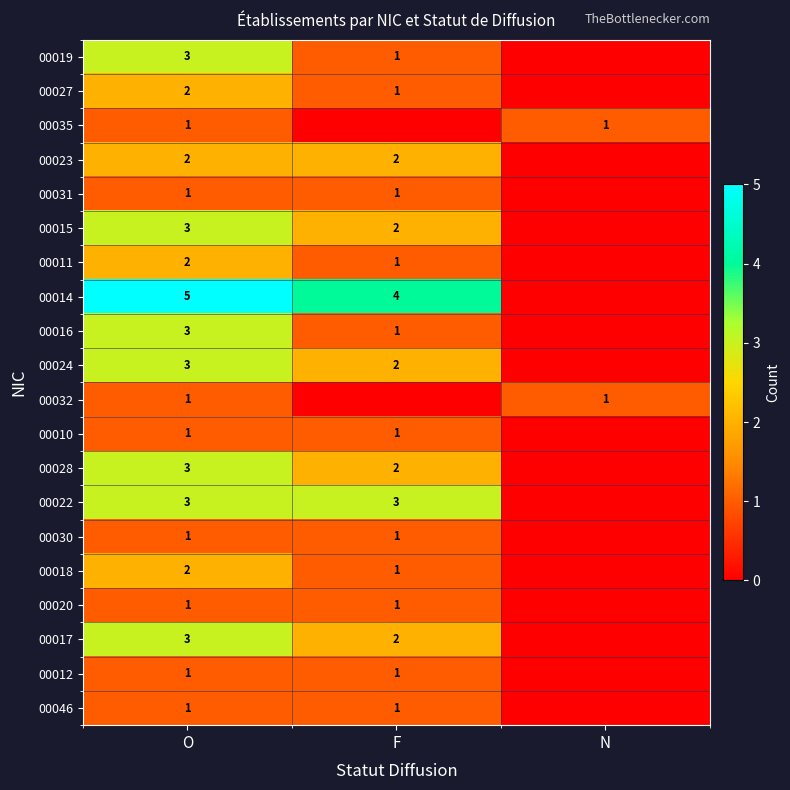

The value of 00022 at O is 3. True or false?

True